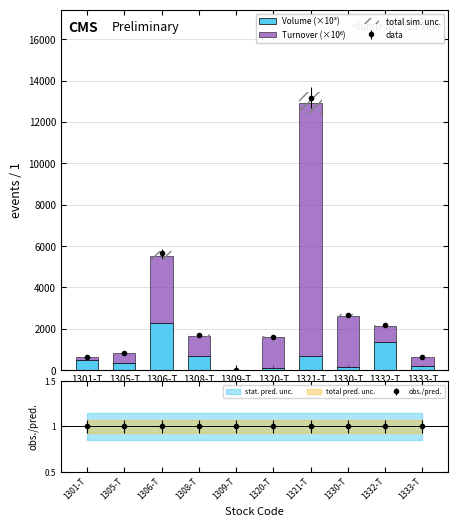

Reading left to right, what are all the values shown in this chart?

Volume (×10³): 495.0	331.2	2286.9	696.1	0.3	85.2	693.9	140.4	1345.0	195.5
Turnover (×10⁶): 129.4	477.7	3257.2	979.6	8.5	1500.8	12223.2	2478.3	774.8	430.8
total sim. unc.: 49.9	64.7	443.5	134.1	0.7	126.9	1033.4	209.5	169.6	50.1